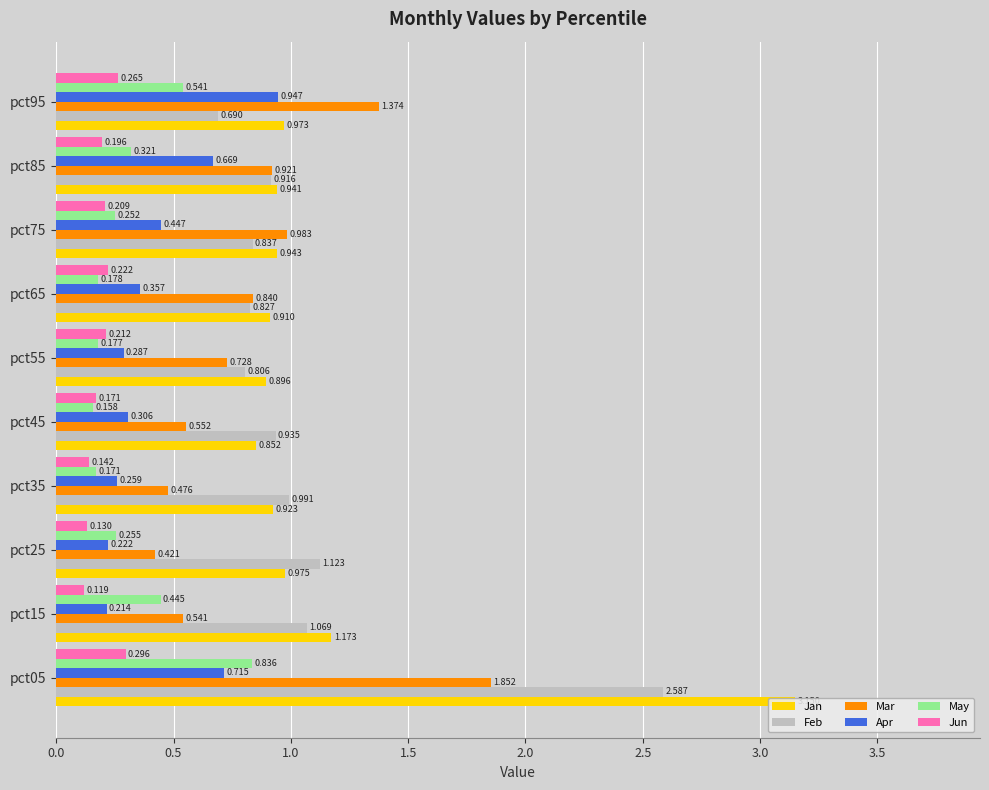

Count the number of categories in the chart.

10